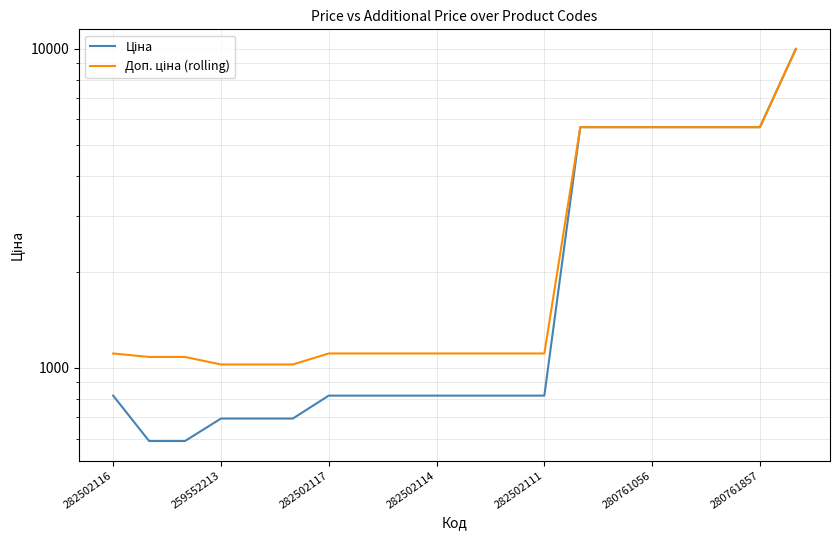

True or false: Ціна and Доп. ціна (rolling) cross at least once.

False